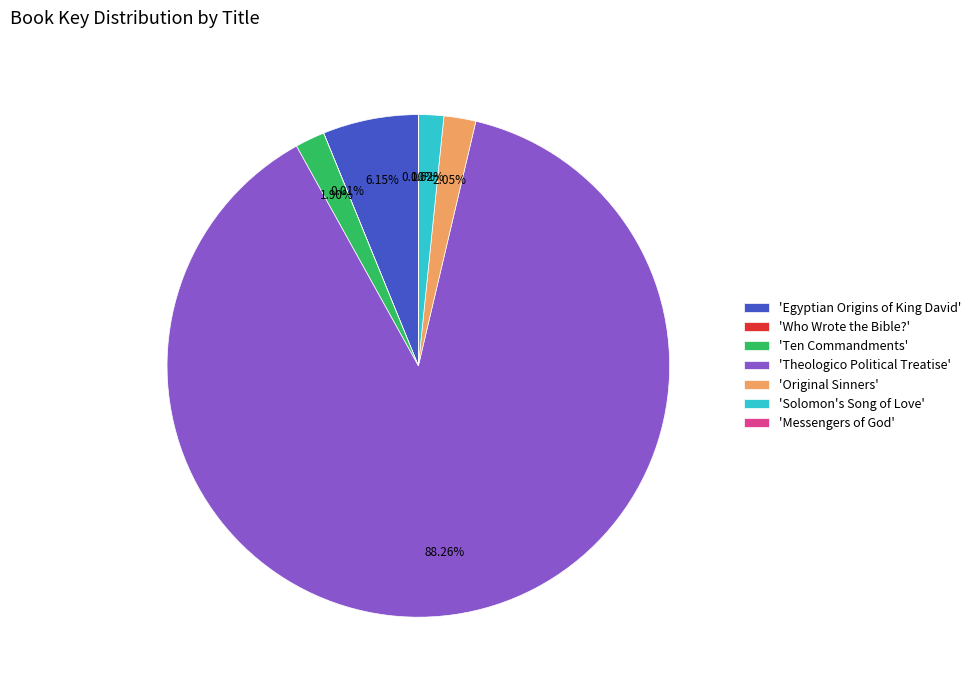

Which category has the biggest portion of the pie?

'Theologico Political Treatise'